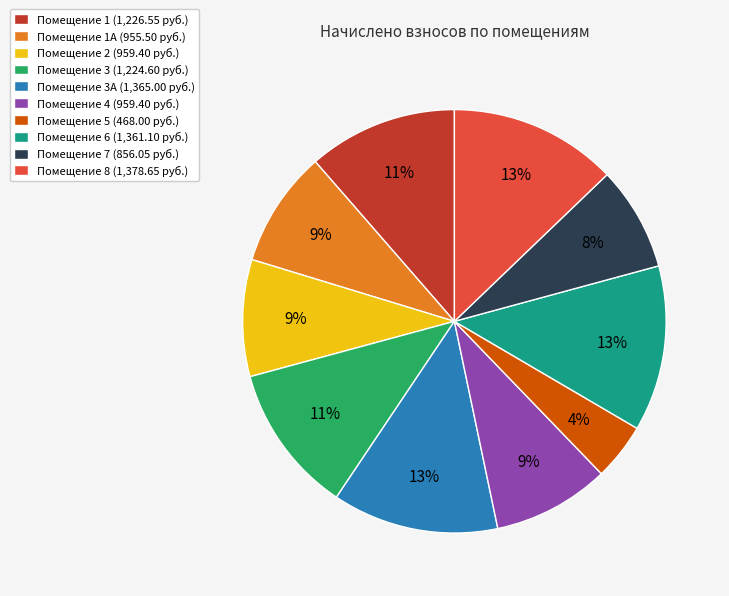

Approximately how many times larger is the value at Помещение 7 (856.05 руб.) compared to Помещение 3 (1,224.60 руб.)?

0.7